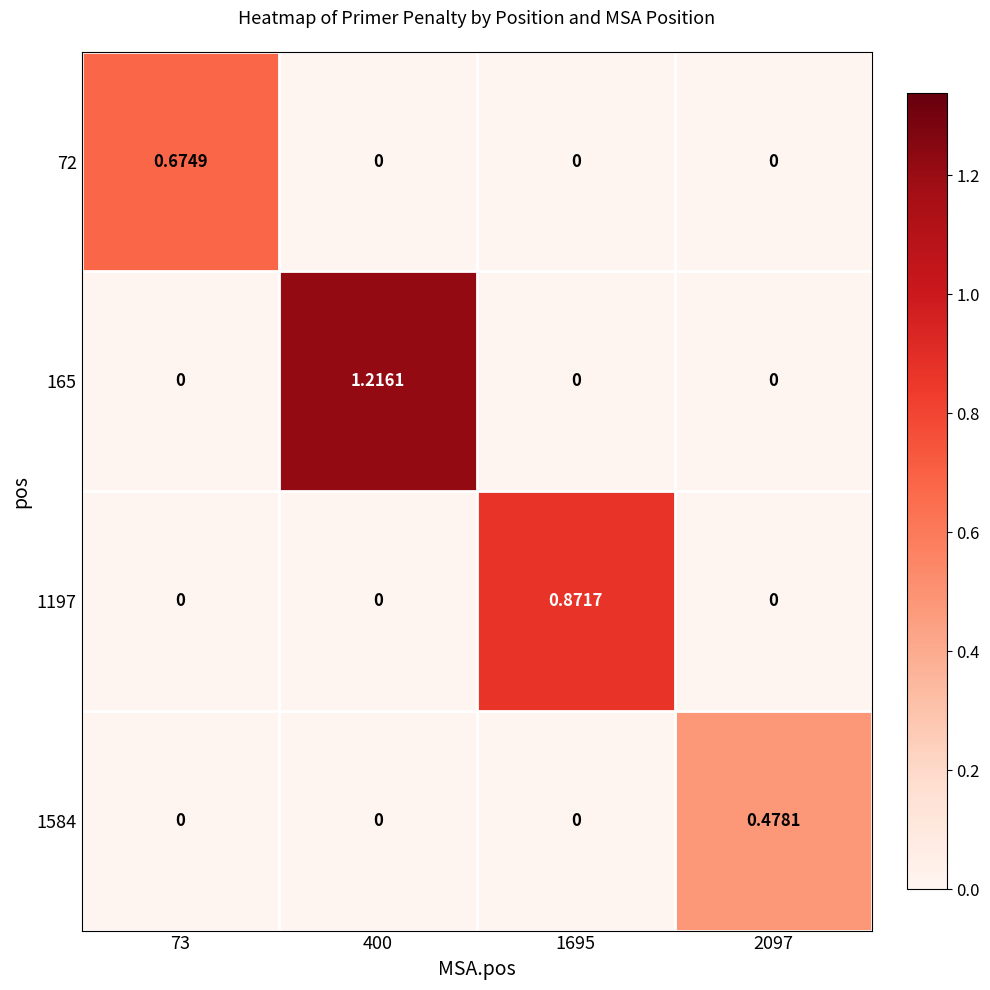

Which series has the largest total across all categories?

165